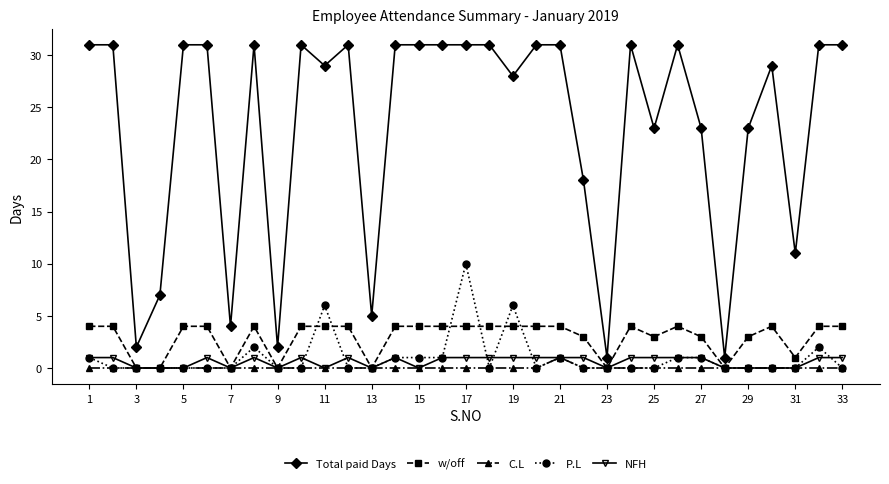

What is the highest value of the Total paid Days series?

31